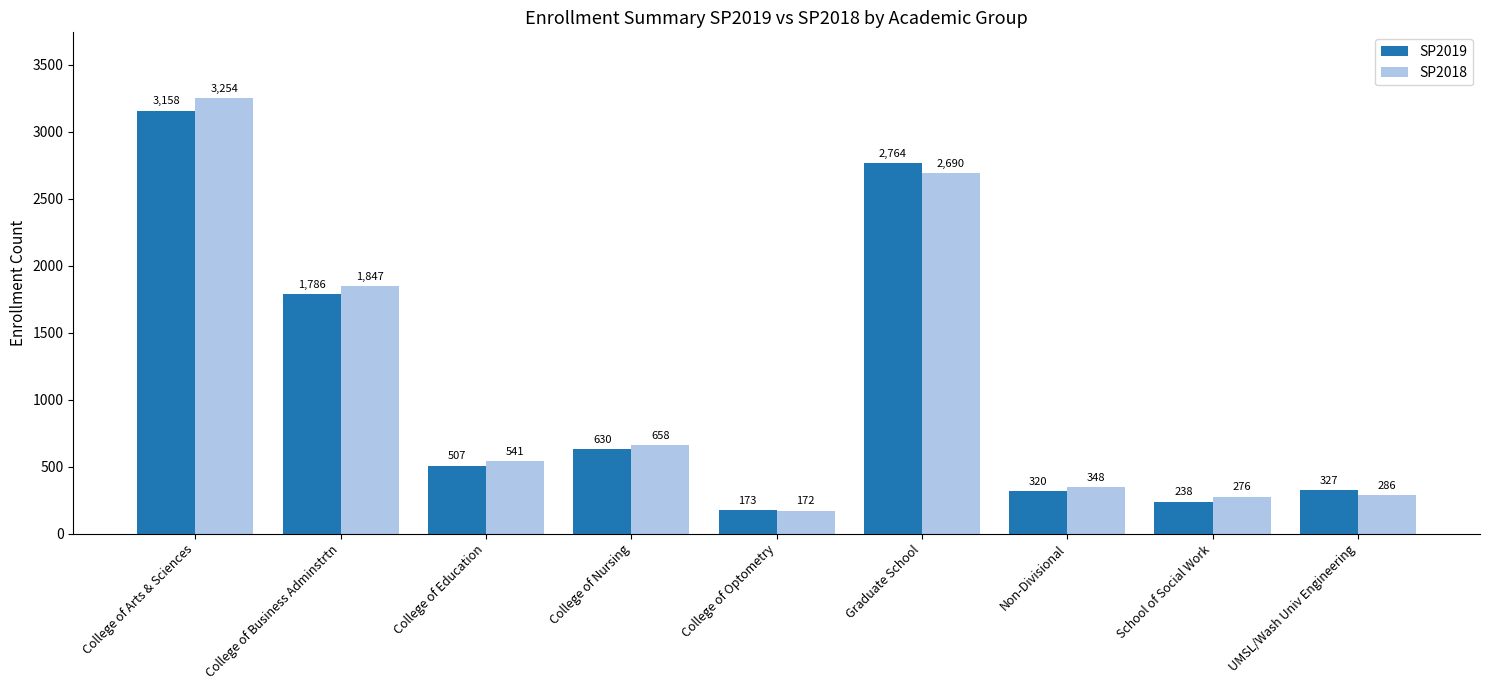

What is the difference between the SP2019 values at Graduate School and College of Arts & Sciences?

394